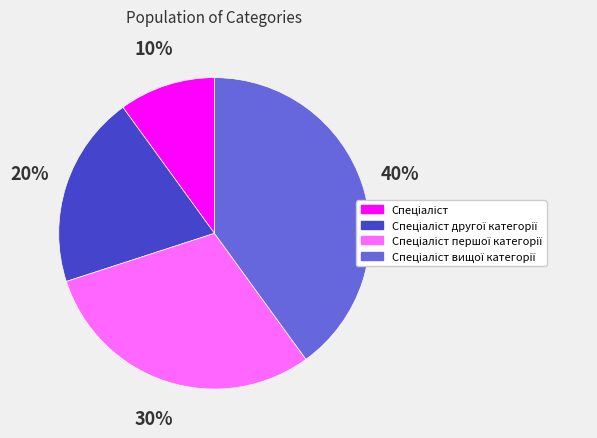

Is there any slice that represents more than half of the pie?

No